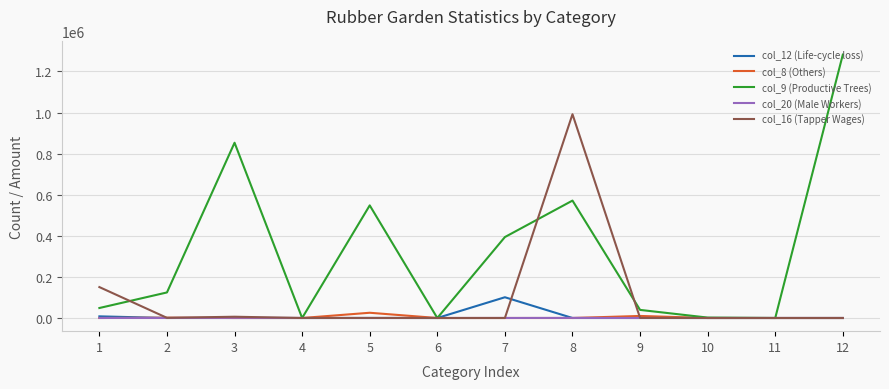

What are all the series names shown in the legend?

col_12 (Life-cycle loss), col_8 (Others), col_9 (Productive Trees), col_20 (Male Workers), col_16 (Tapper Wages)